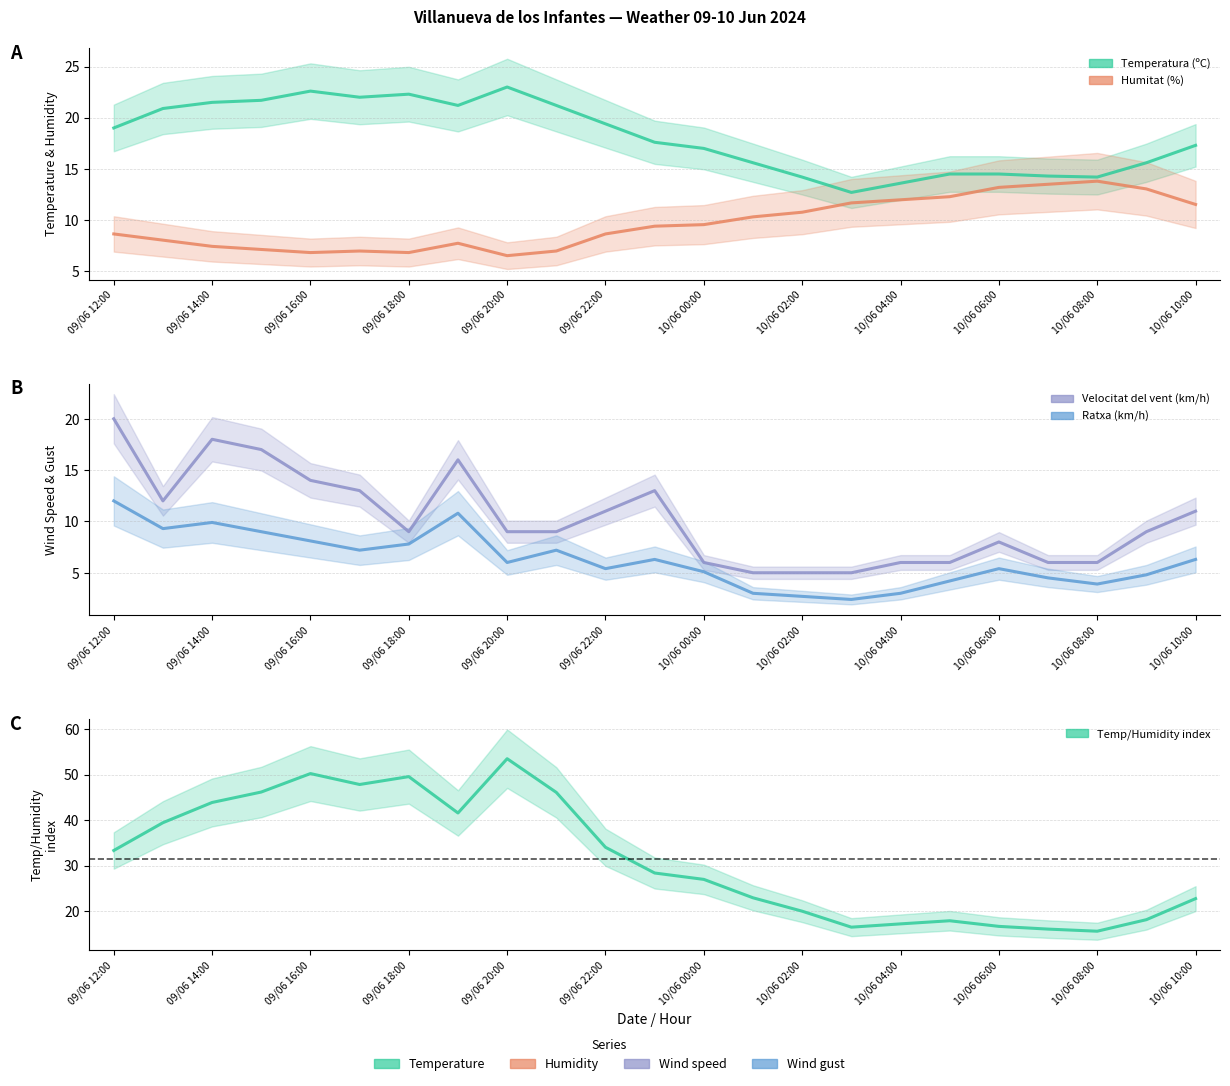

True or false: Ratxa (km/h) and Temp/Humidity index cross at least once.

False